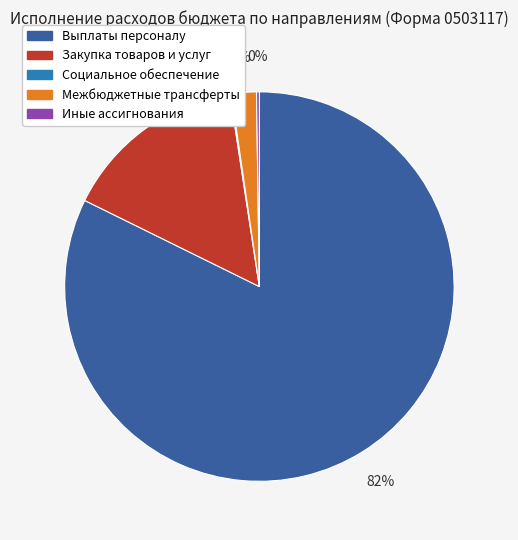

What is the majority slice?

Выплаты персоналу